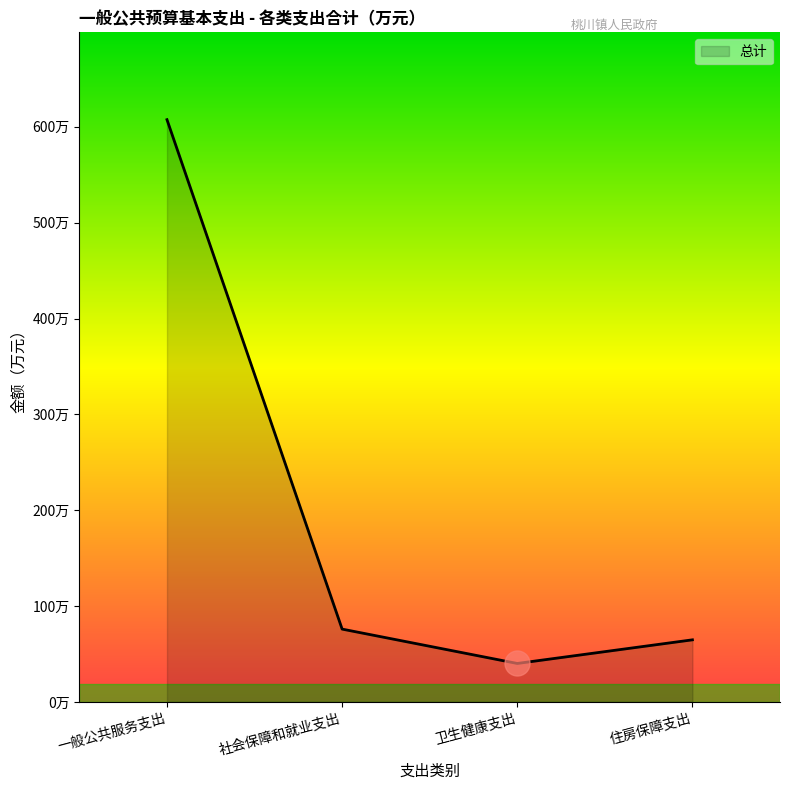

List the labels in order of value, largest first.

一般公共服务支出, 社会保障和就业支出, 住房保障支出, 卫生健康支出